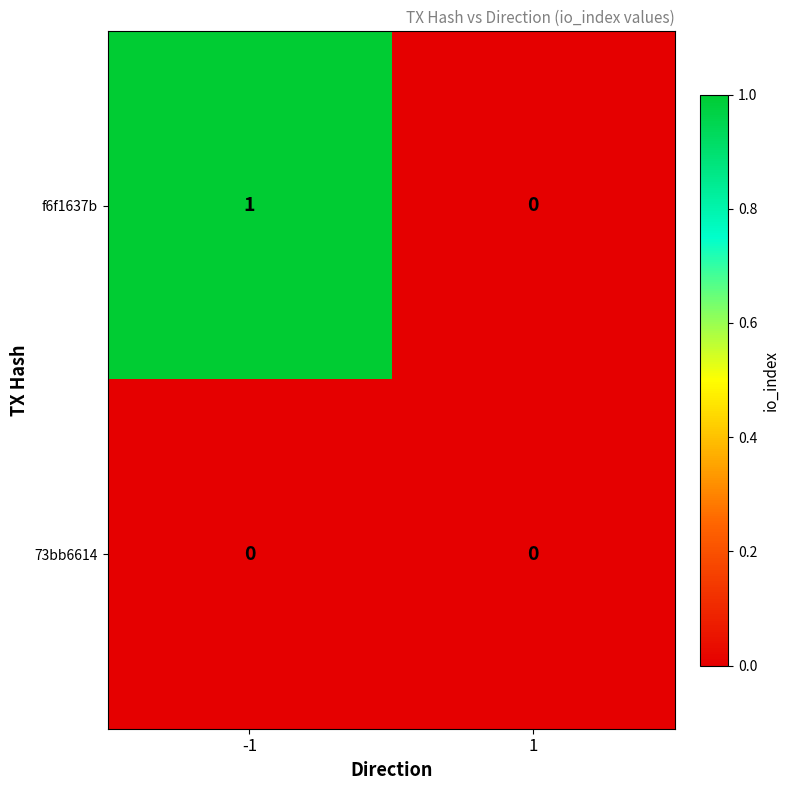

Rank the series by their maximum value, from lowest to highest.

73bb6614, f6f1637b